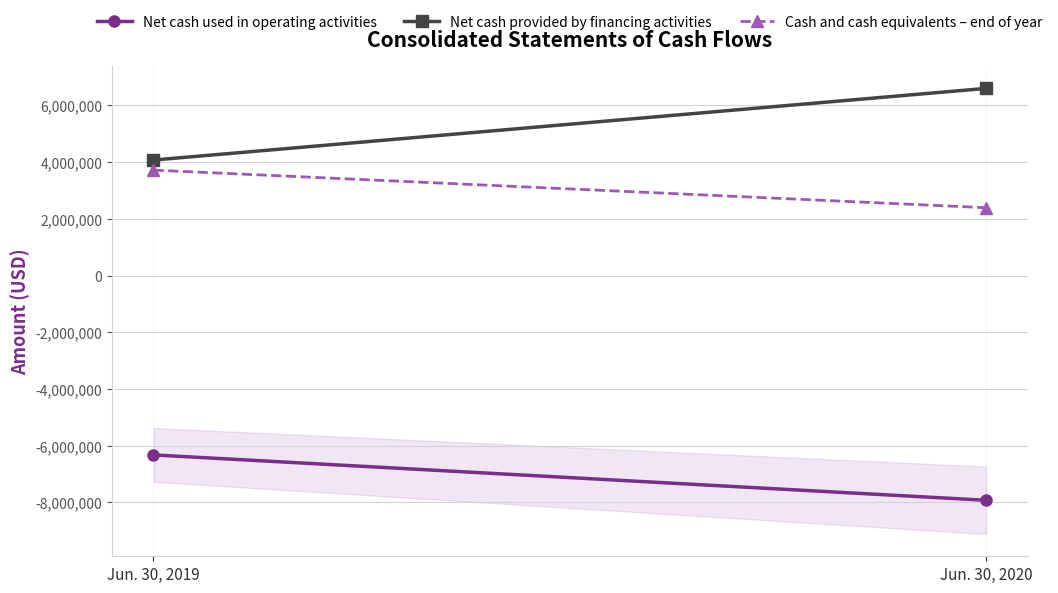

The Net cash provided by financing activities series shows 6601160 at Jun. 30, 2020. True or false?

True